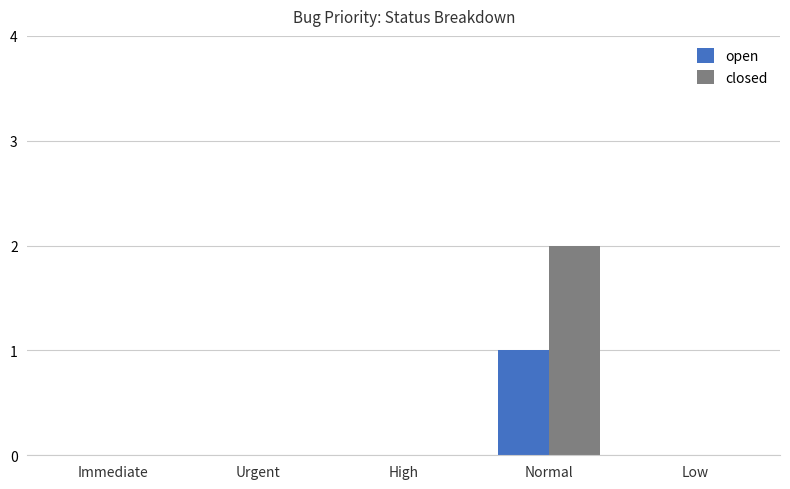

Is the value of closed at Normal greater than the value of open at Normal?

Yes